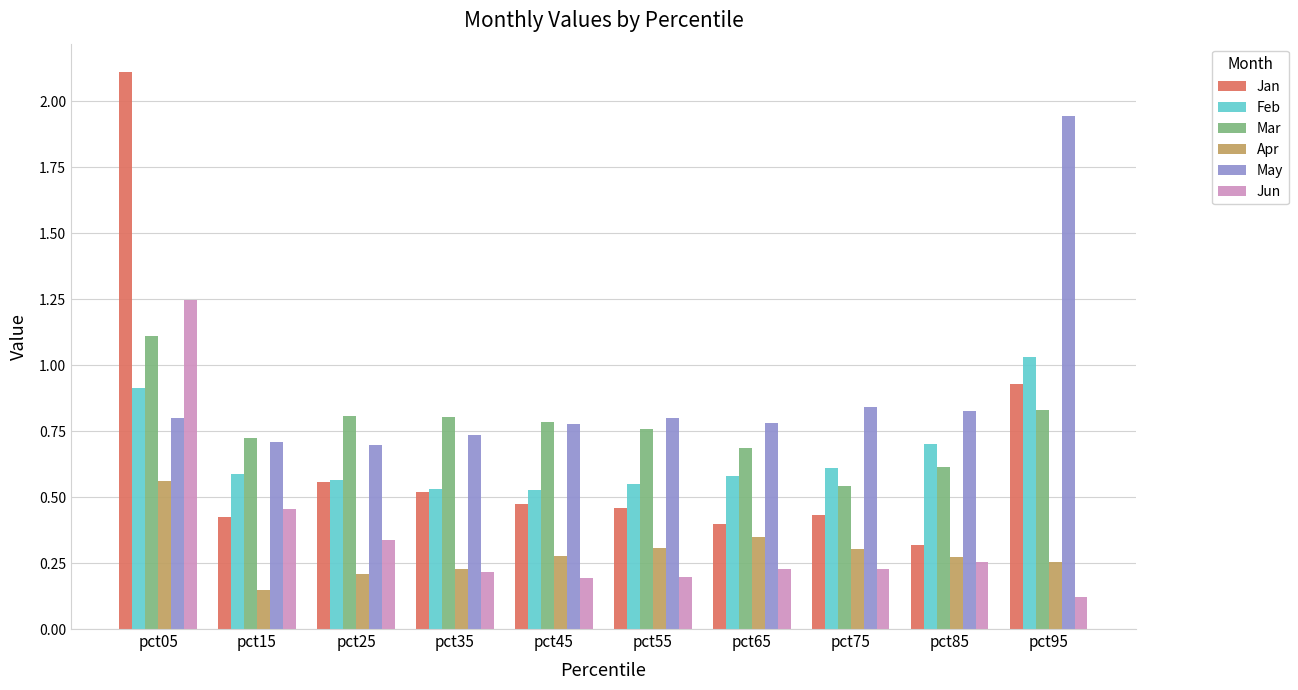

At pct05, list the series in order from smallest to largest.

Apr, May, Feb, Mar, Jun, Jan